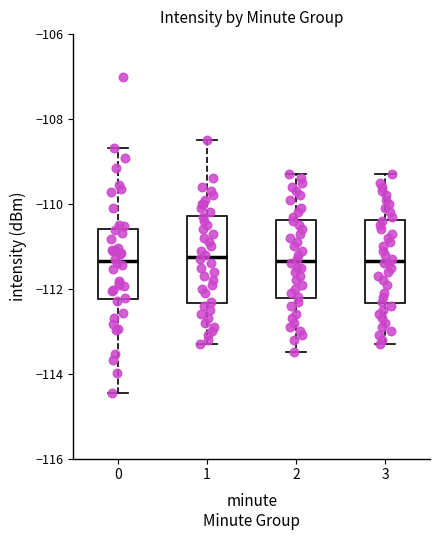

Reading left to right, transcribe this box plot: for each box, give where its median line is, the range the box spans, and where its two whiskers end, as read against the y-axis. The values are not printed on the chart, so give them approximately, as read against the axis.

0: median -111.4, box -112.2 to -110.6, whiskers -114.4 to -108.6
1: median -111.2, box -112.4 to -110.2, whiskers -113.2 to -108.4
2: median -111.4, box -112.2 to -110.4, whiskers -113.4 to -109.2
3: median -111.4, box -112.4 to -110.4, whiskers -113.2 to -109.2